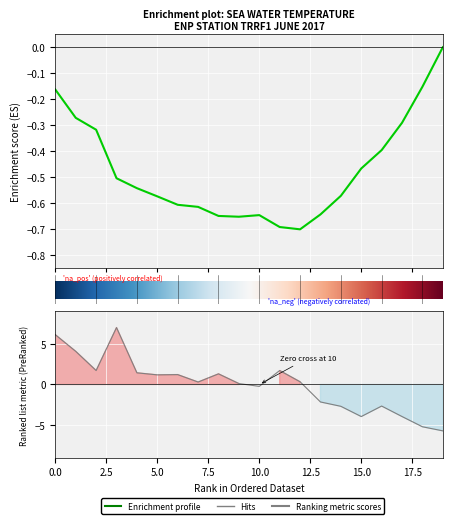

What is the difference between the maximum and minimum values?

12.7